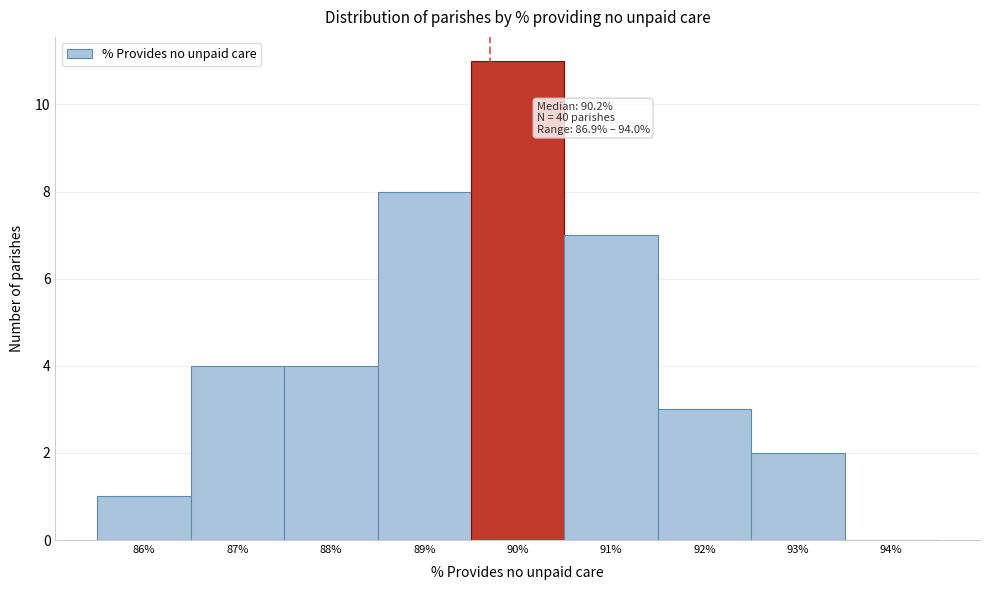

Reading right to left, extract all data points from this chart.

94%=0	93%=2	92%=3	91%=7	90%=11	89%=8	88%=4	87%=4	86%=1